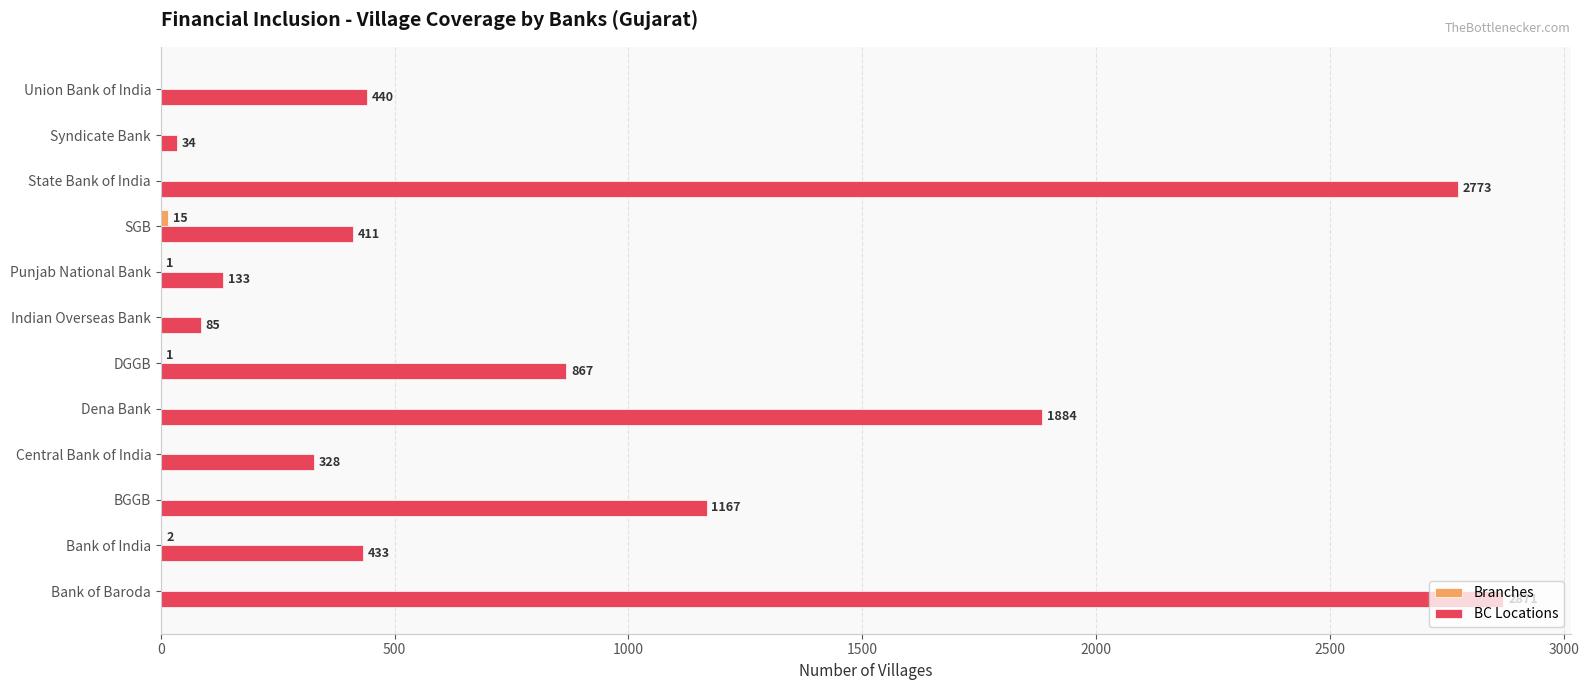

Count the number of data series in this chart.

2